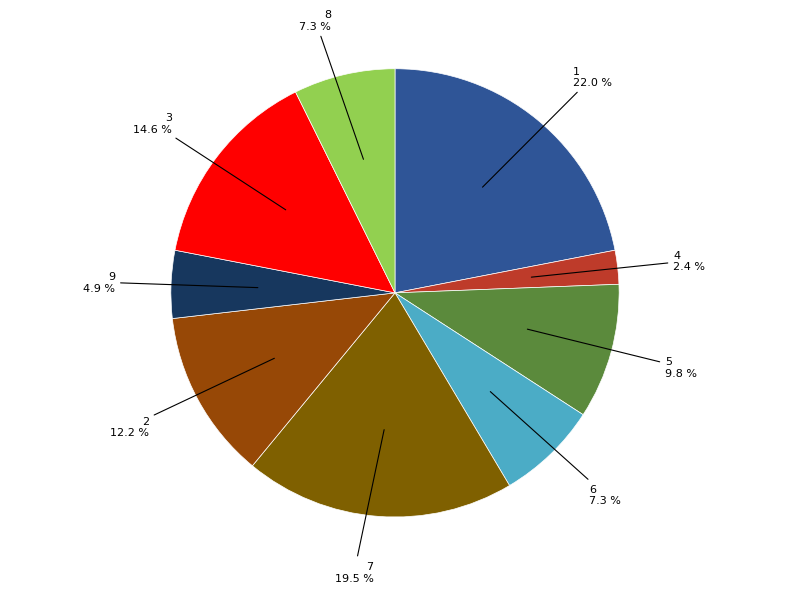

How many slices are in this pie chart?

9